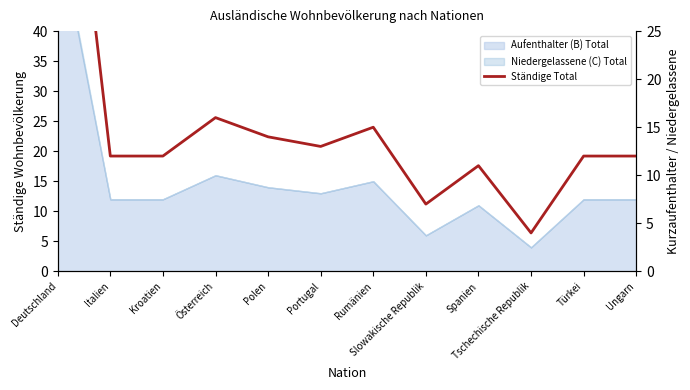

At which label is the value closest to 31?

Österreich